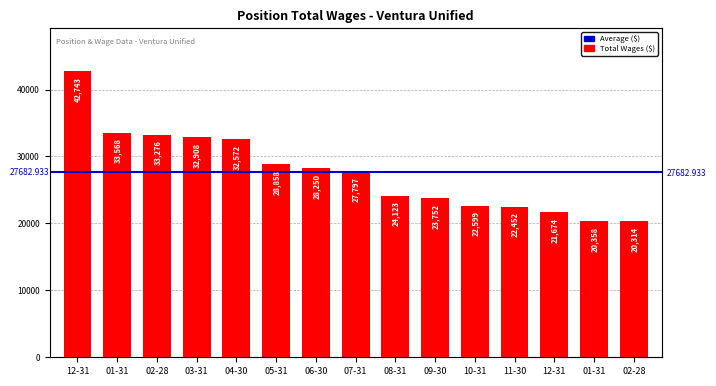

What is the value of the 8th bar from the left?

27797